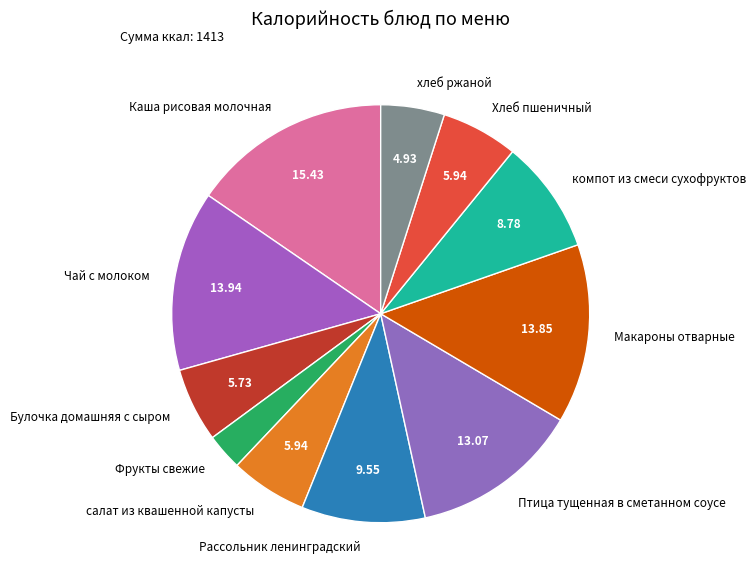

Which slice is the smallest?

Фрукты свежие